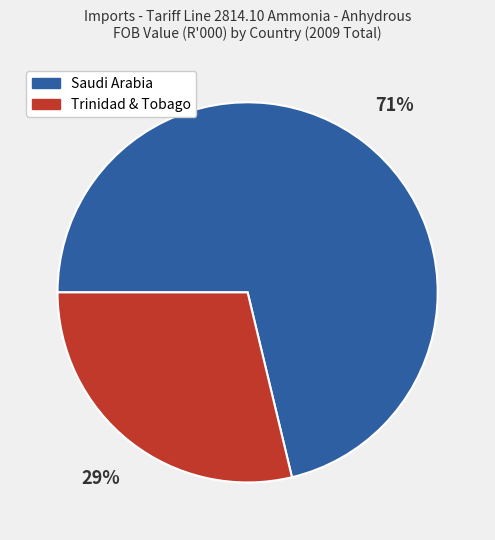

Which slice is the smallest?

Trinidad & Tobago